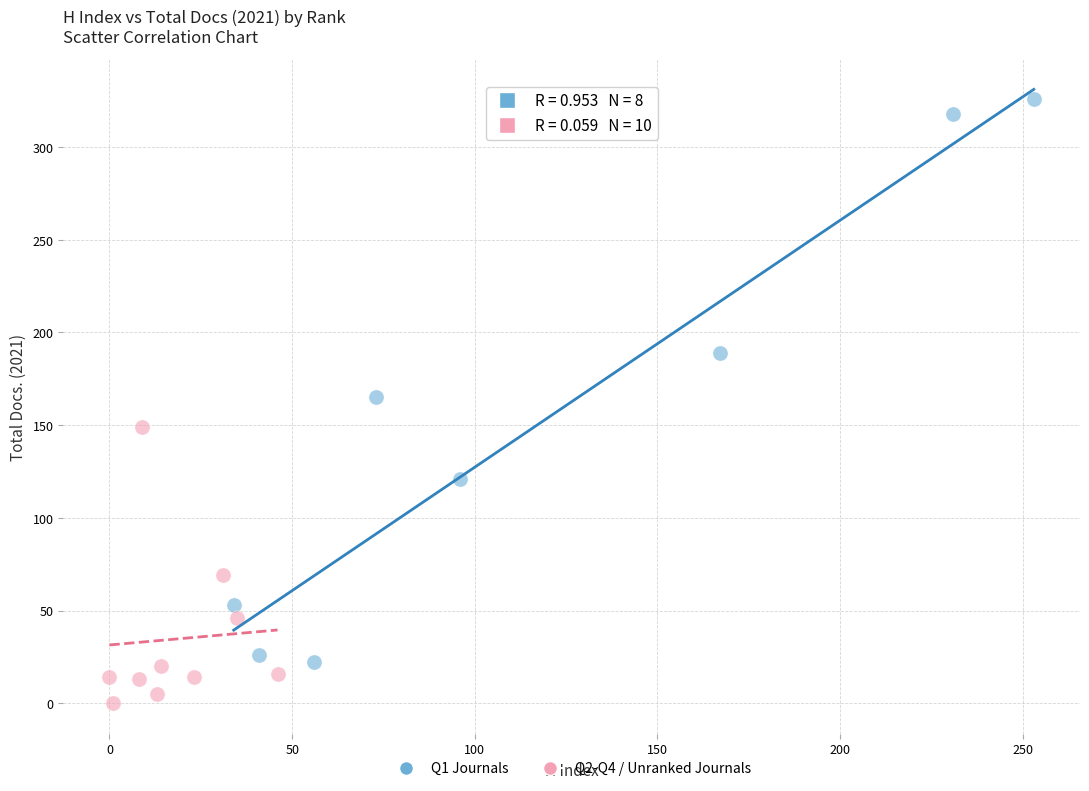

Which series reaches the maximum Y coordinate?

Q1 Journals